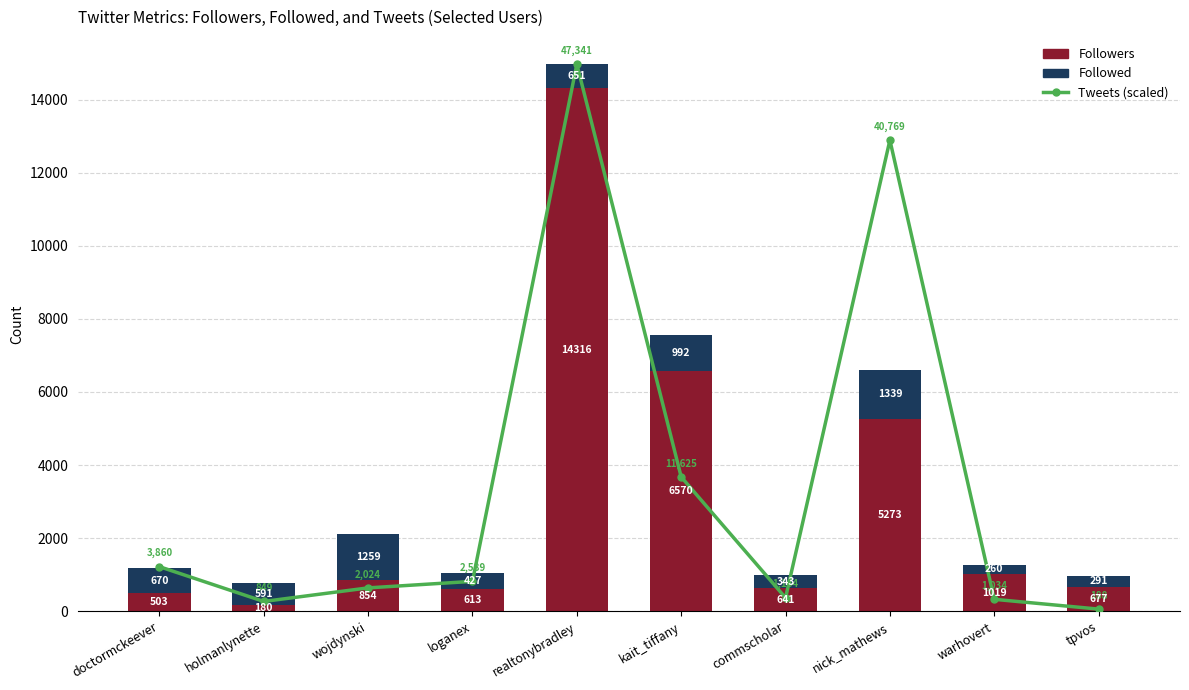

What position from the right is commscholar?

4